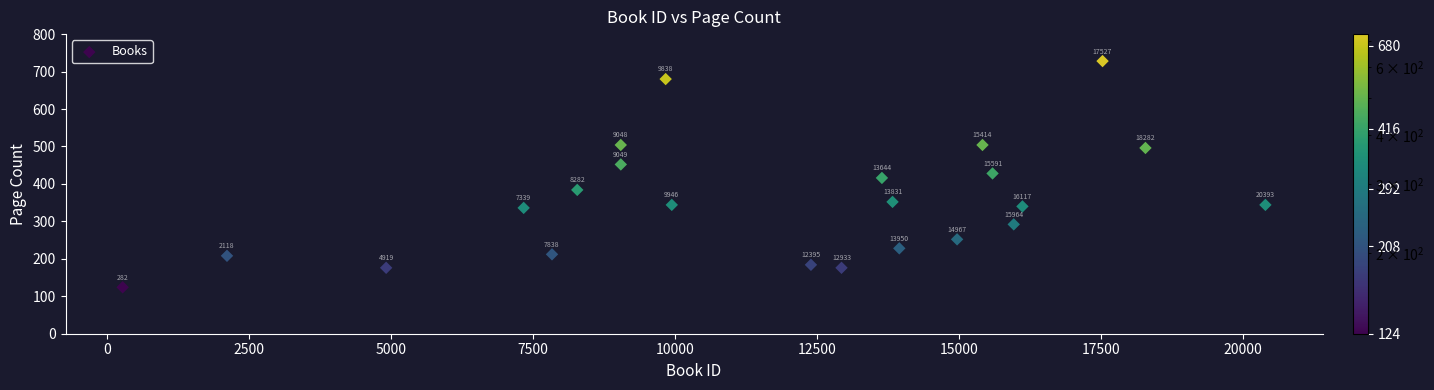

What is the range of X values (max minus min)?

20111